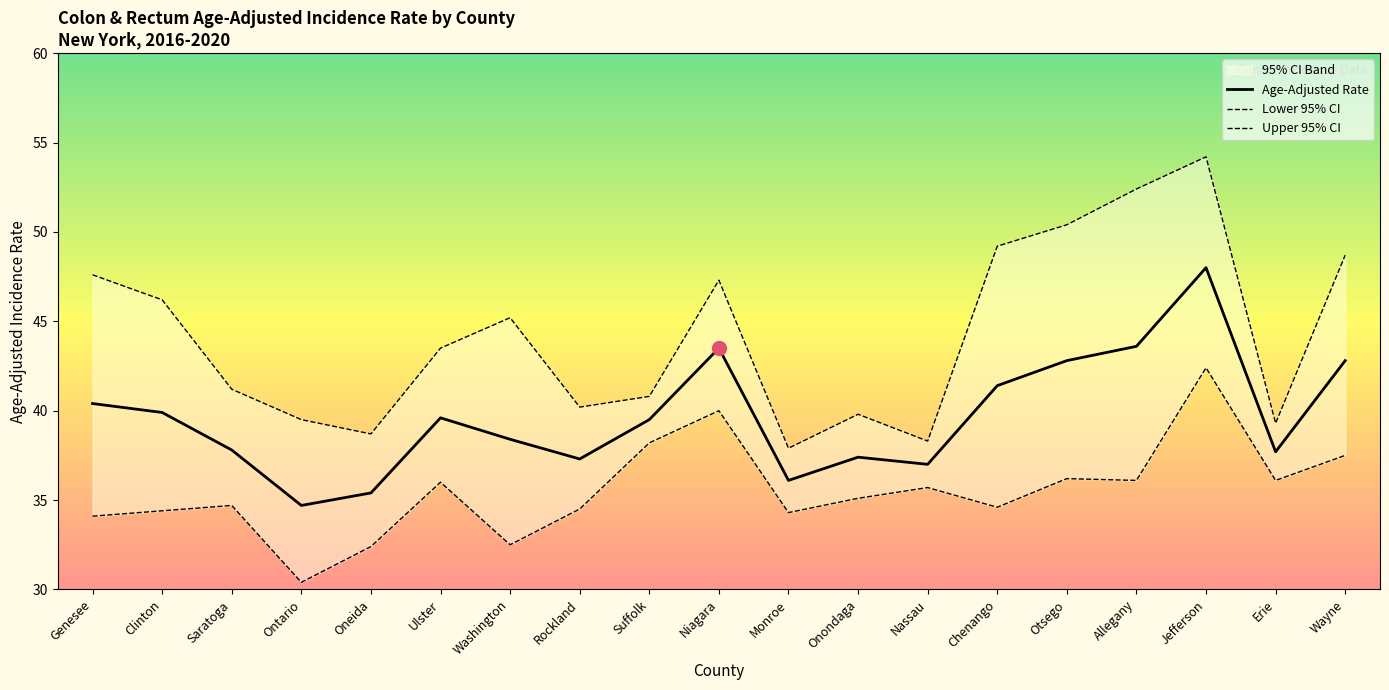

Which label corresponds to the smallest value in the chart?

Ontario